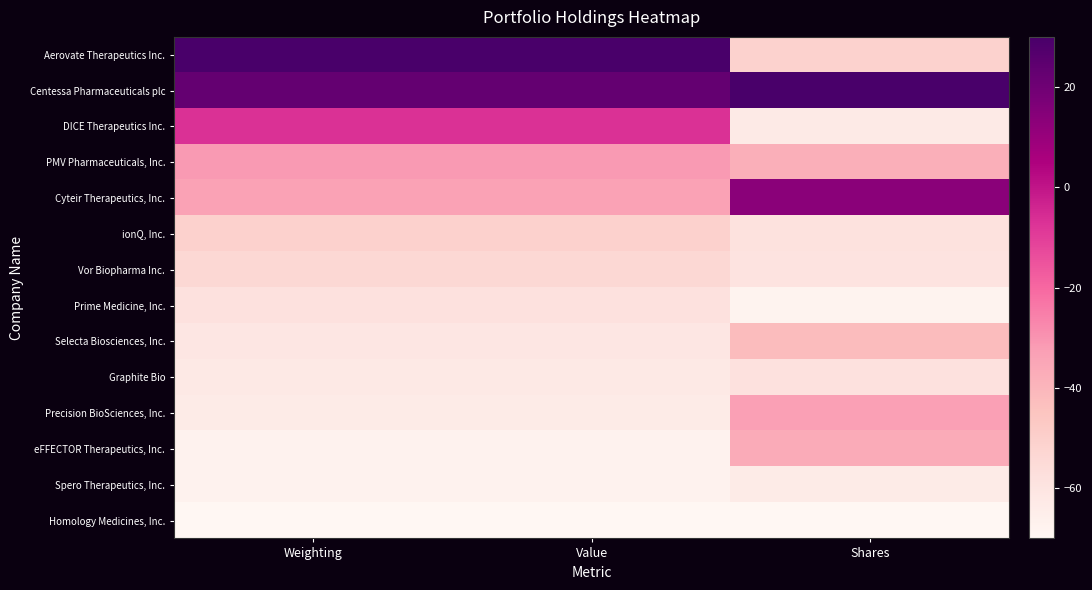

How many categories are shown in the chart?

3